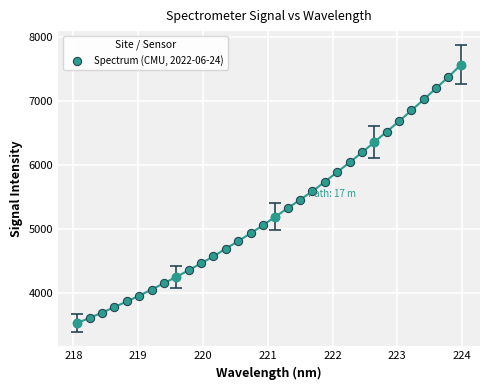

What is the range of Y values (max minus min)?

4031.3